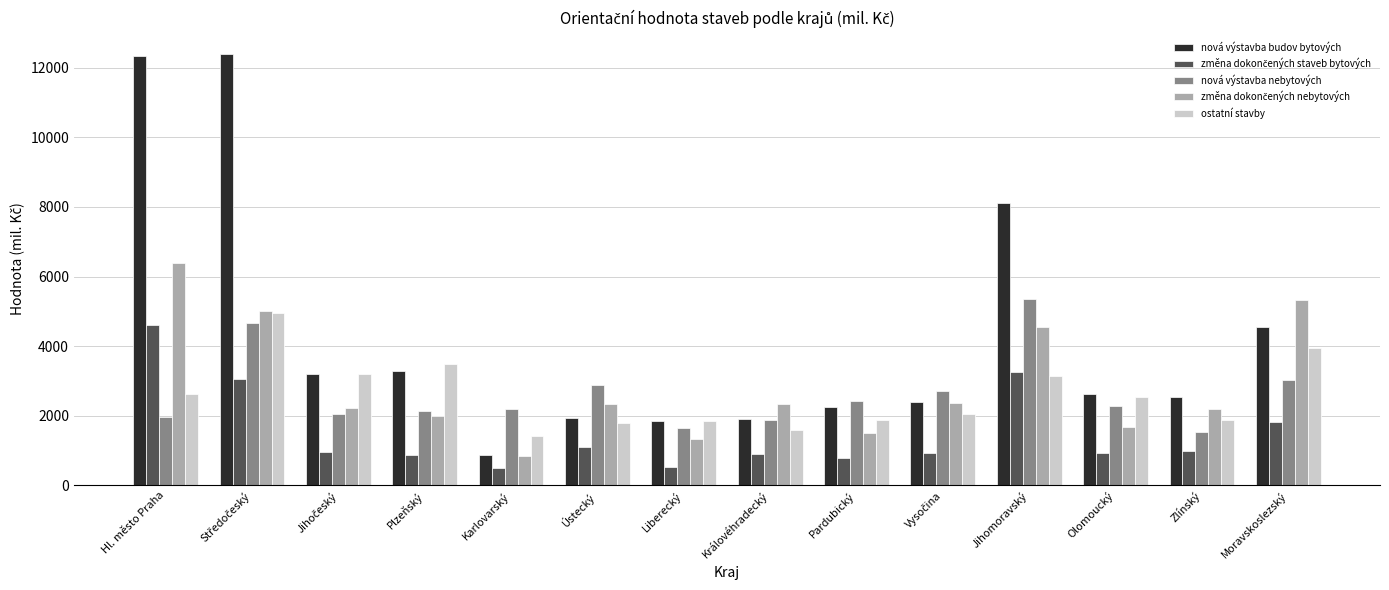

What is the lowest value of the ostatní stavby series?

1418